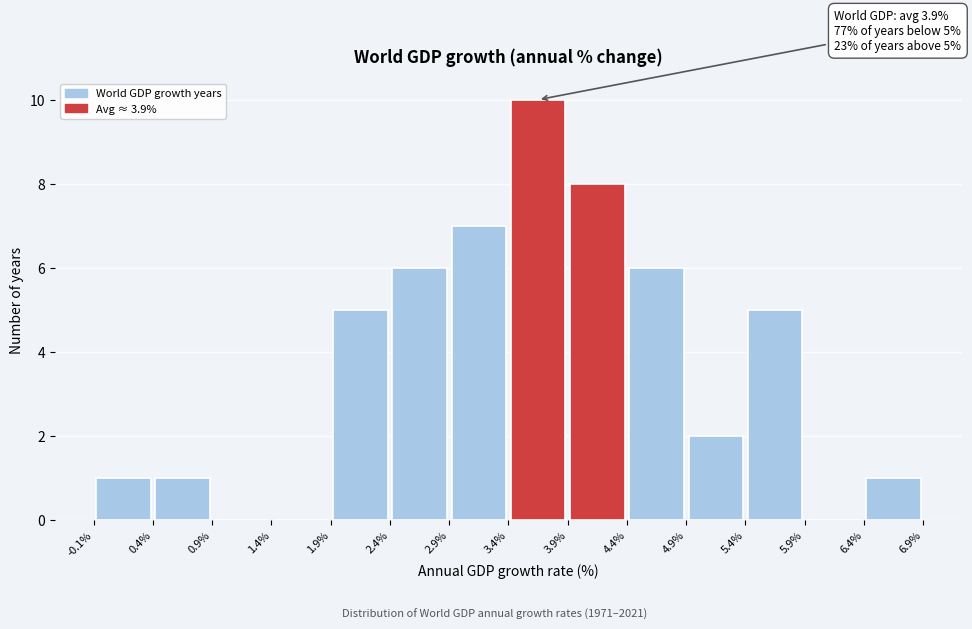

Which range on the x-axis has the tallest bar?

3.4% to 3.9%